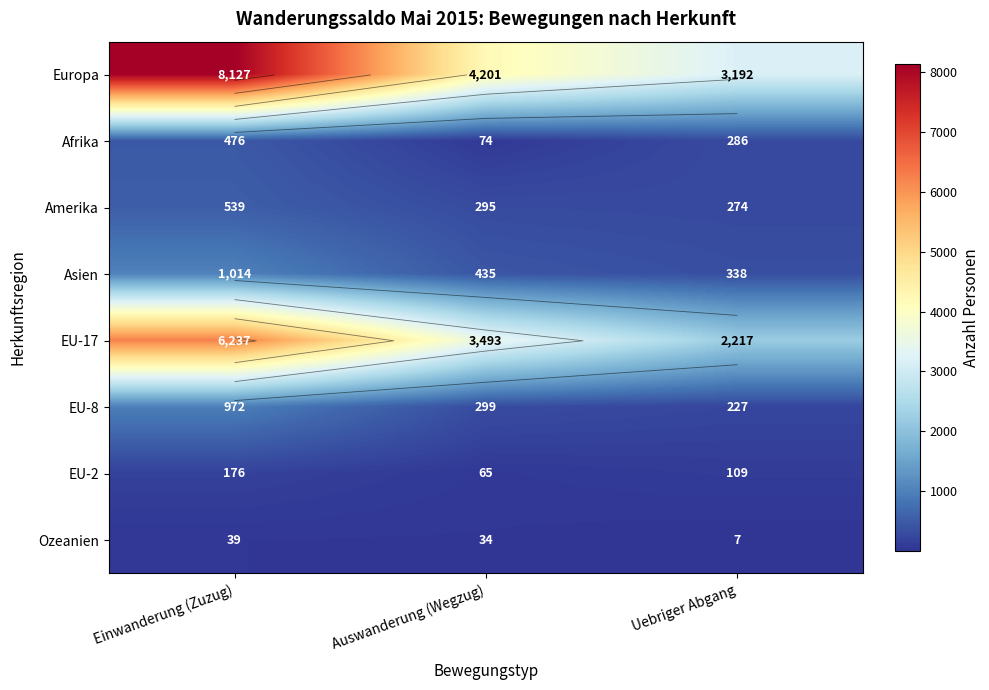

What is the spread (max minus min) of values at Einwanderung (Zuzug)?

8088